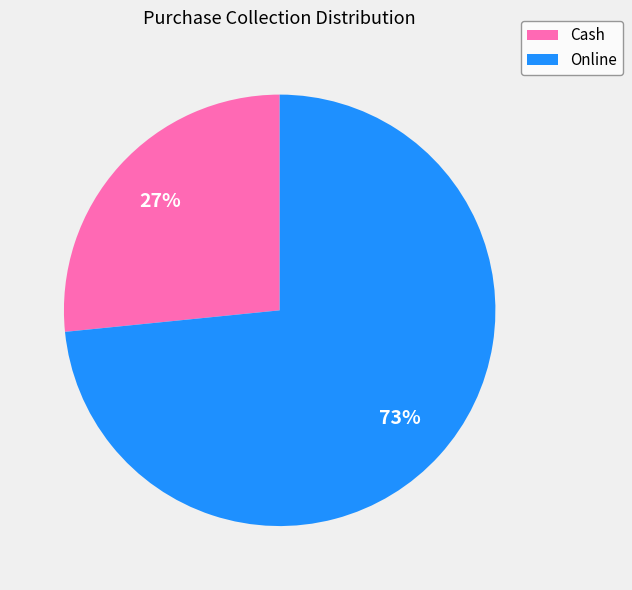

Rank the categories by value from highest to lowest.

Online, Cash